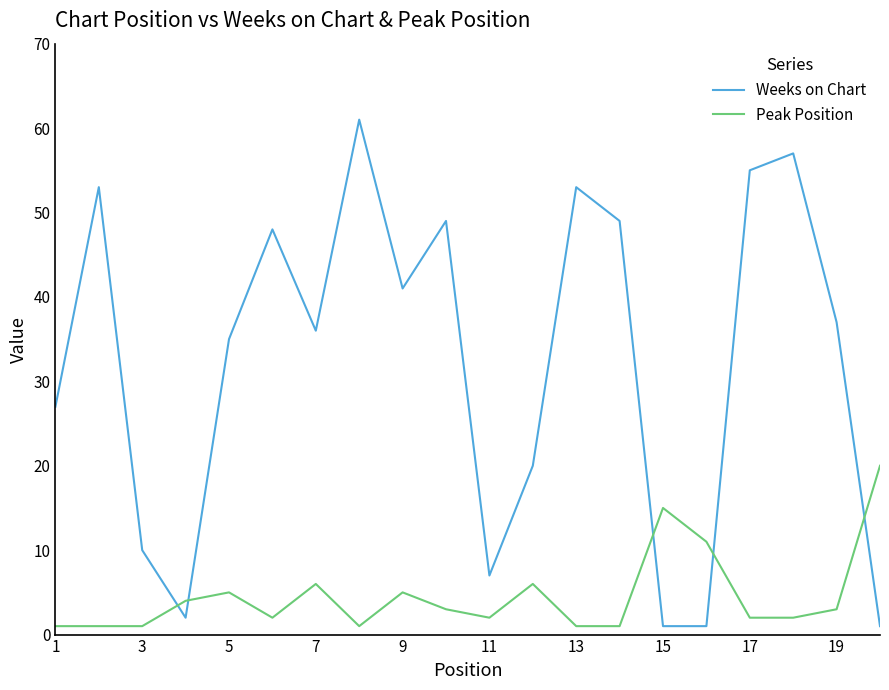

Which series has the widest spread of values?

Weeks on Chart